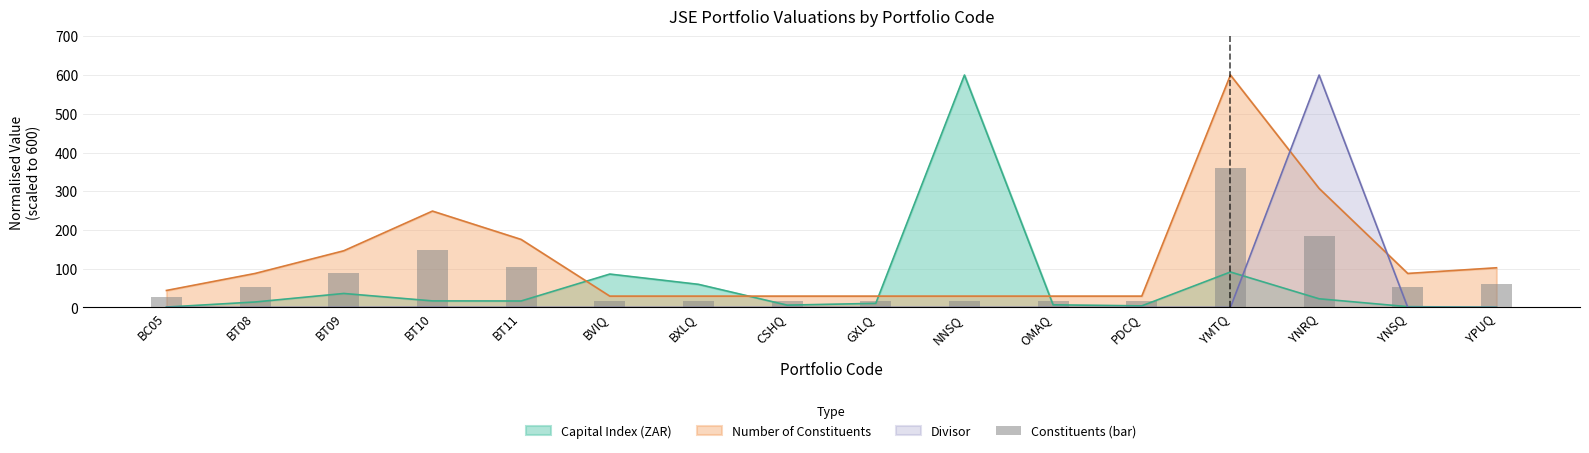

Reading left to right, list all the values displayed in this chart.

BC05=26.3	BT08=52.7	BT09=87.8	BT10=149.3	BT11=105.4	BVIQ=17.6	BXLQ=17.6	CSHQ=17.6	GXLQ=17.6	NNSQ=17.6	OMAQ=17.6	PDCQ=17.6	YMTQ=360.0	YNRQ=184.4	YNSQ=52.7	YPUQ=61.5